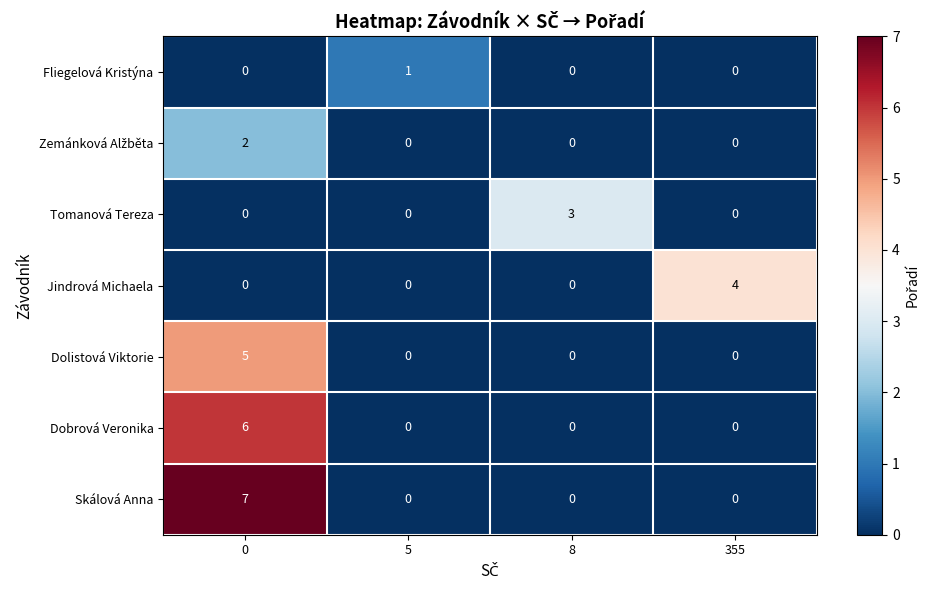

Between 5 and 8, which series saw the biggest shift?

row_2